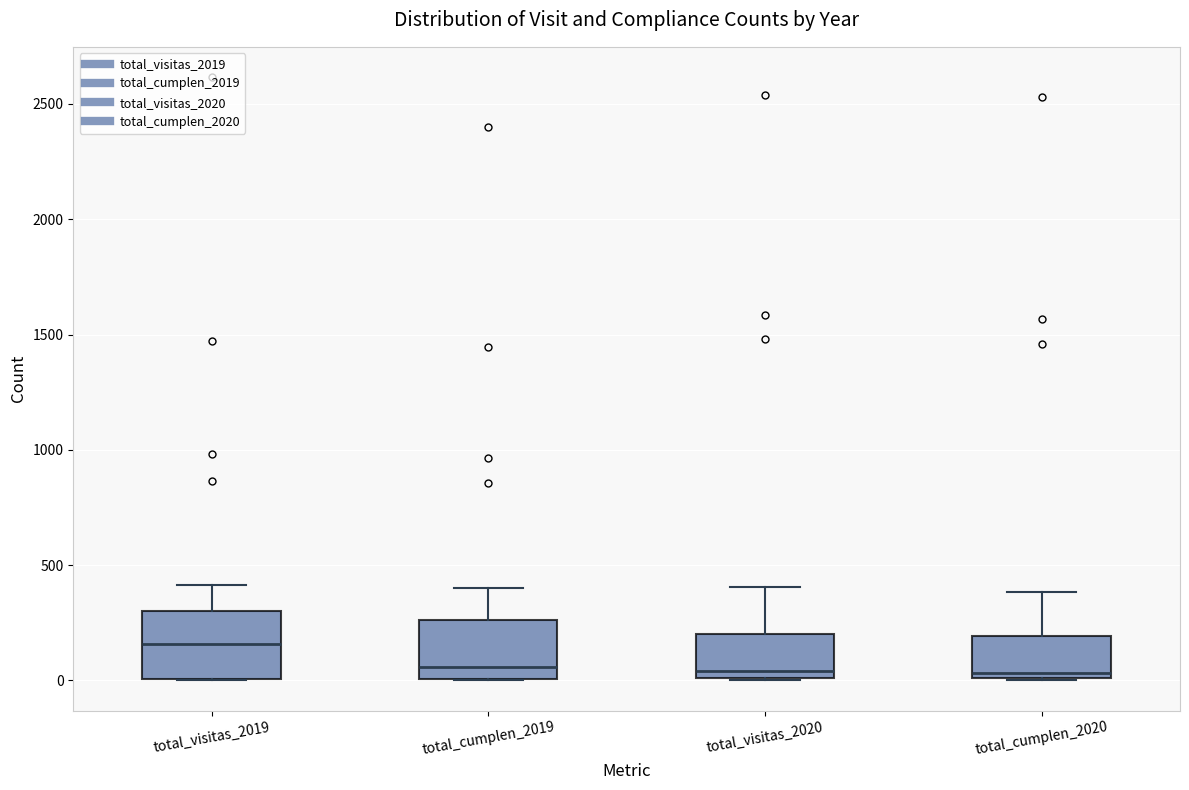

Reading left to right, read every box against the y-axis: the position of its median line, the range the box covers, and the ends of its whiskers. The values are not printed on the chart, so give them approximately, as read against the axis.

total_visitas_2019: median 150, box 0 to 300, whiskers 0 to 400
total_cumplen_2019: median 50, box 0 to 250, whiskers 0 to 400
total_visitas_2020: median 50, box 0 to 200, whiskers 0 to 400
total_cumplen_2020: median 50, box 0 to 200, whiskers 0 to 400